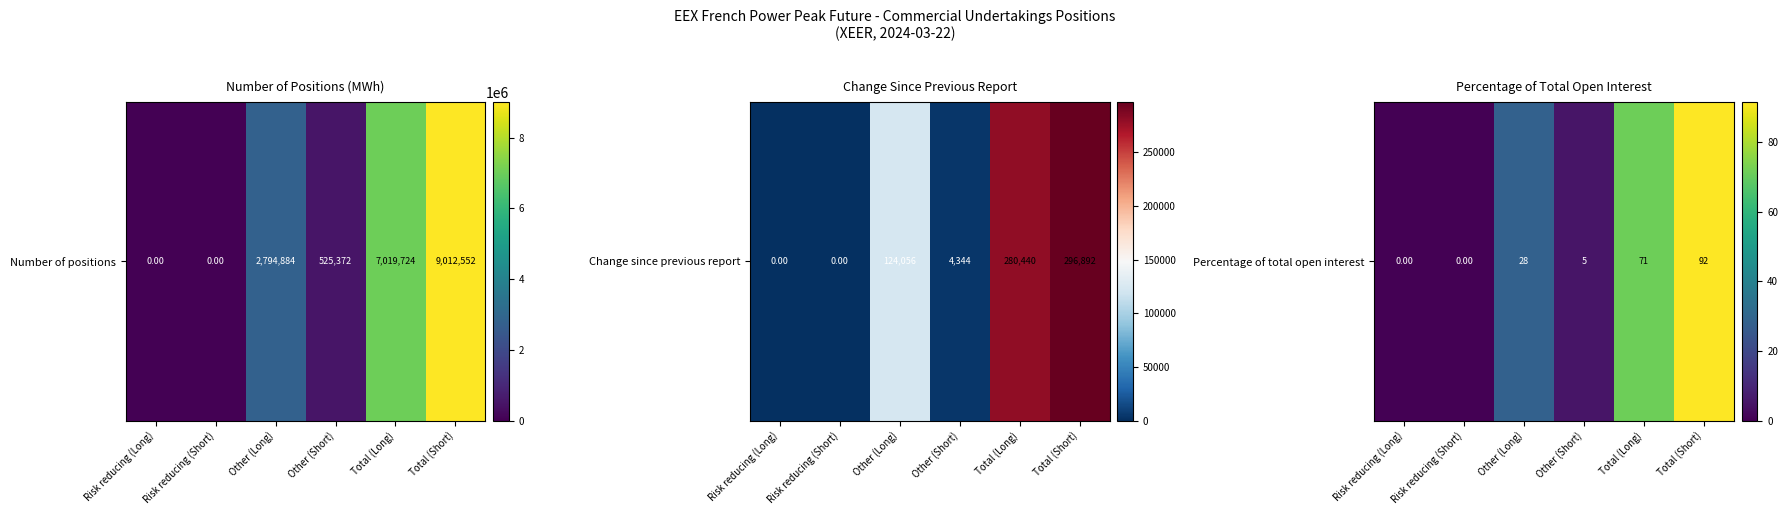

What is the difference between the values at Total (Long) and Other (Short)?

66.0